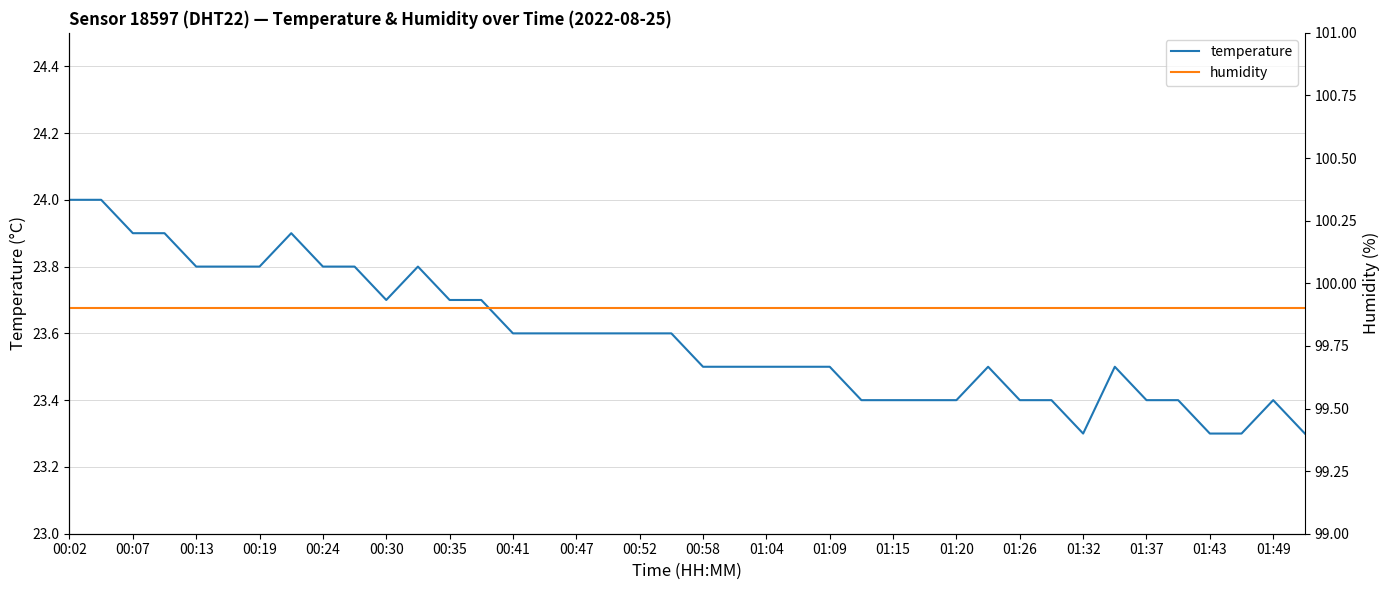

How many lines are shown in the chart?

2